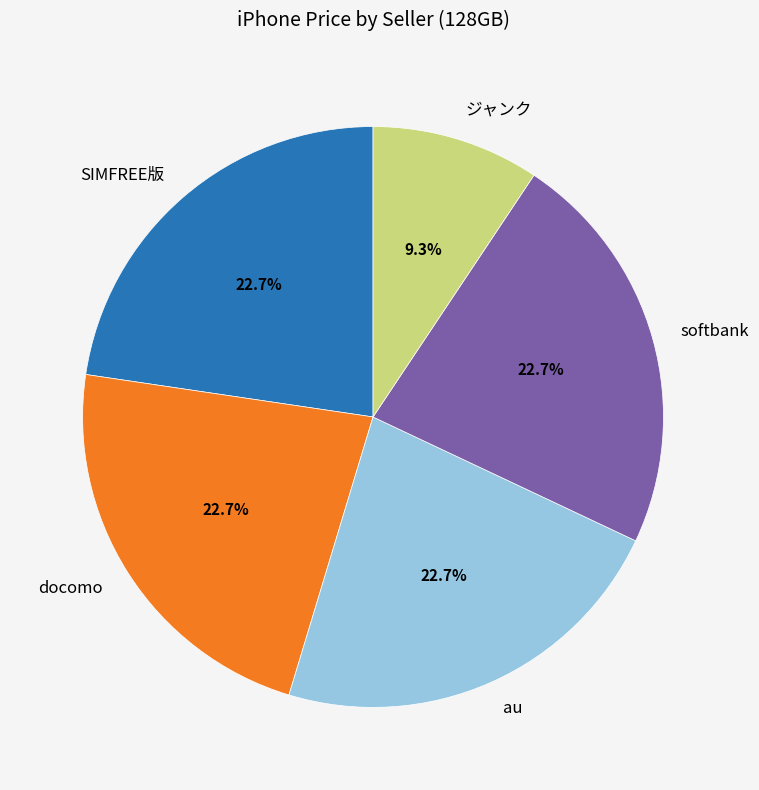

Which slice is the smallest?

ジャンク